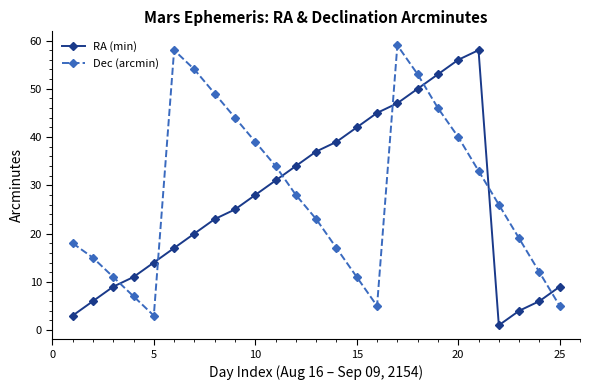

True or false: RA (min) and Dec (arcmin) cross at least once.

True